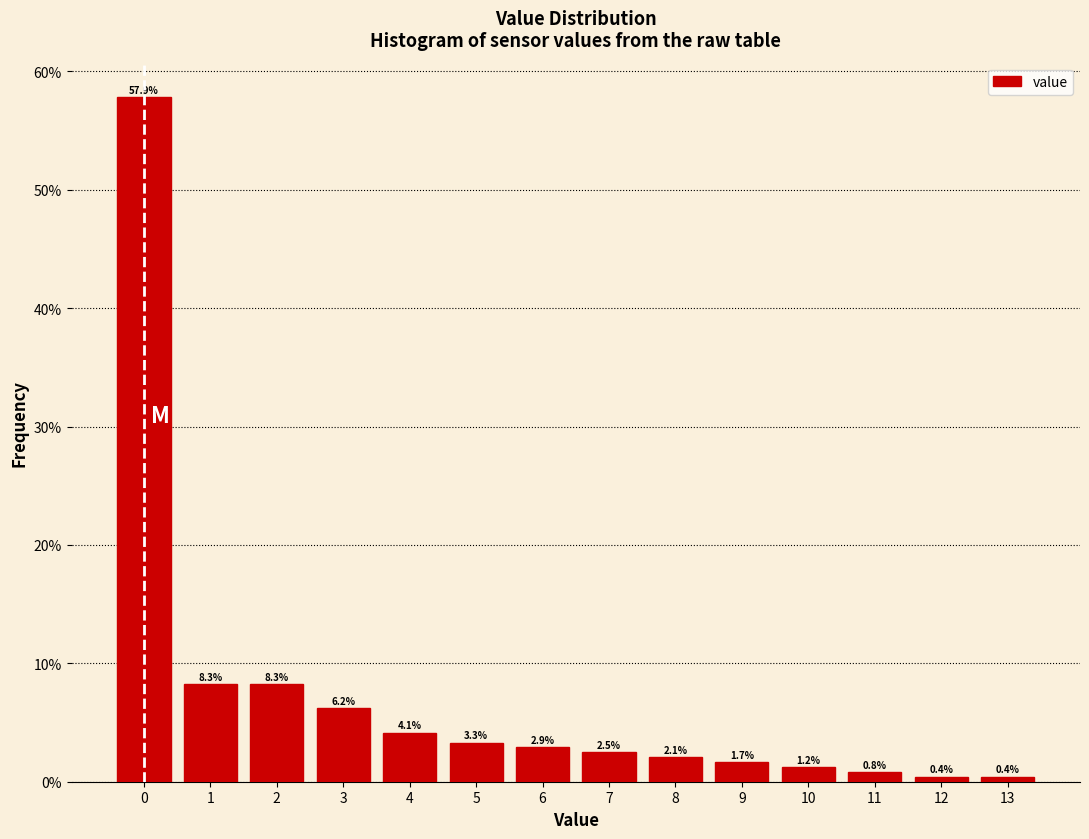

Which range on the x-axis has the tallest bar?

-0.5 to 0.5